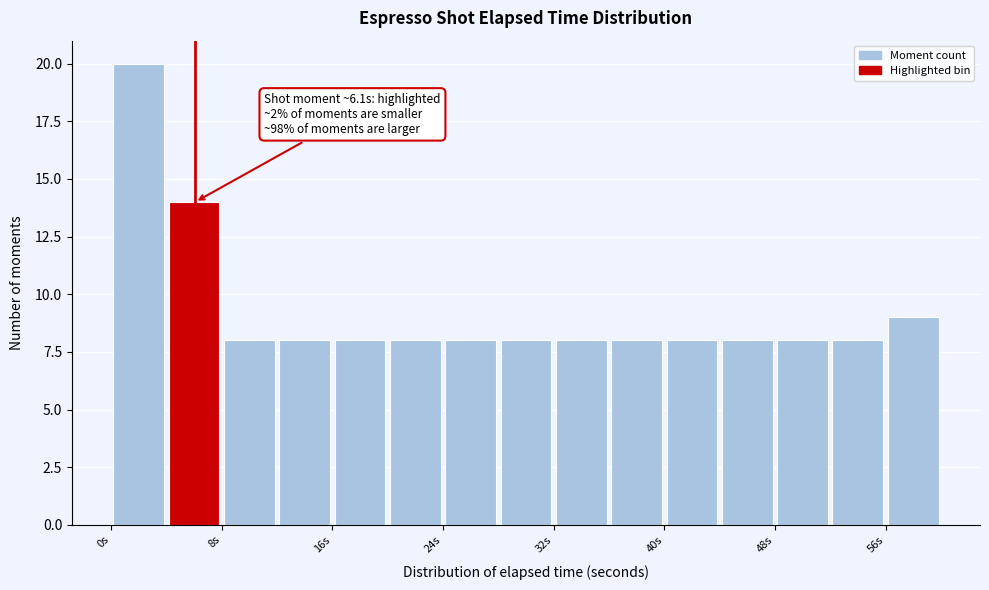

Over which range of the x-axis is the bar tallest?

0 to 4